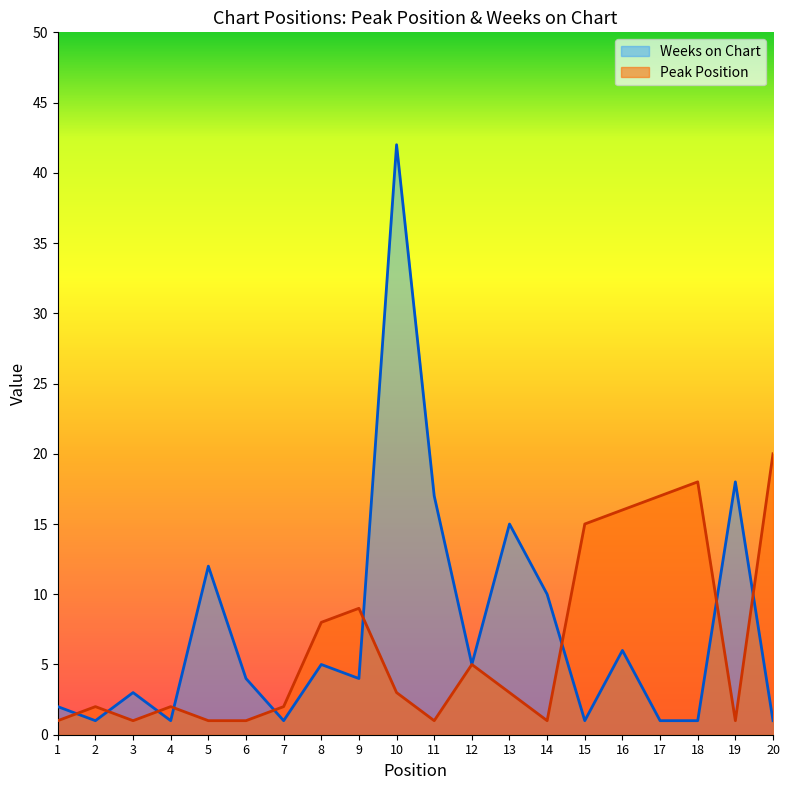

The value of Peak Position at 6 is 1. True or false?

False